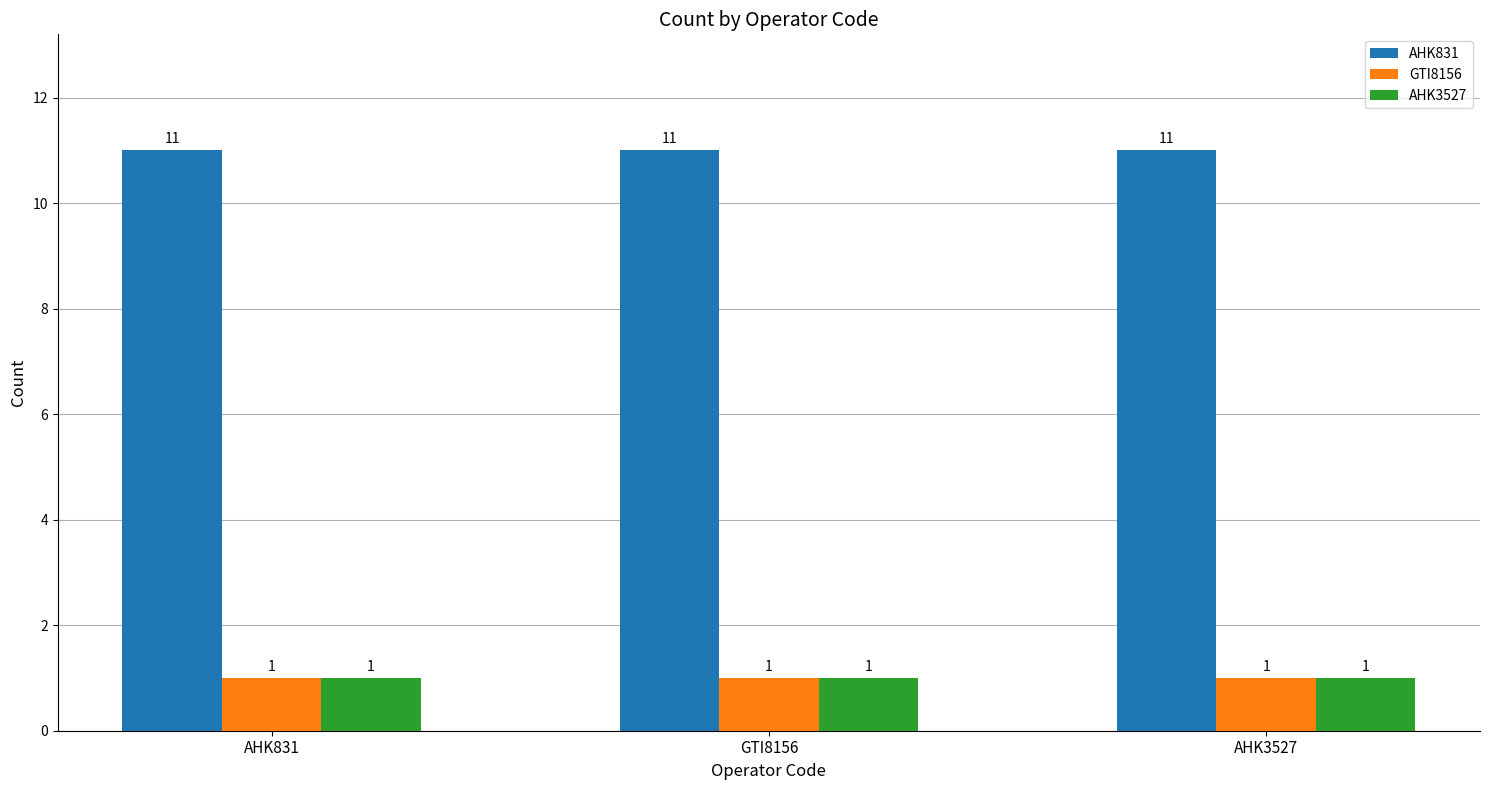

What is the greatest value displayed?

11